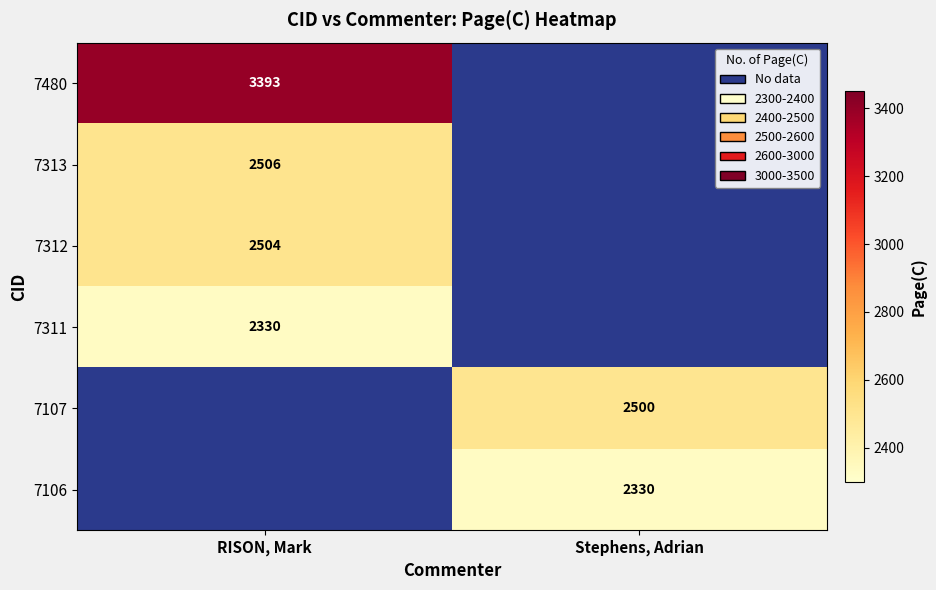

How many series are shown in this chart?

6